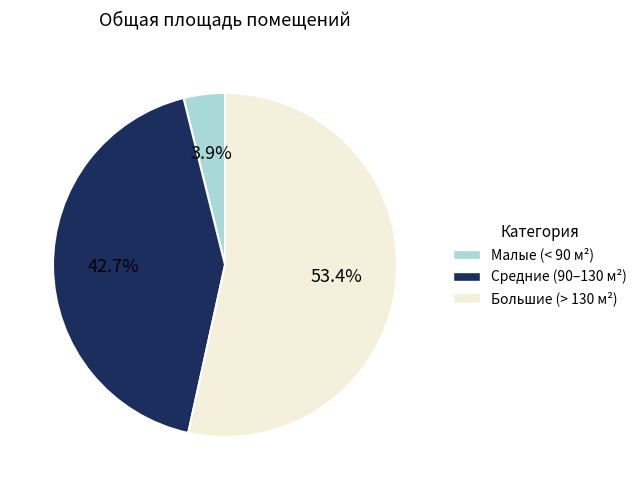

Between Малые (< 90 м²) and Средние (90–130 м²), which is larger?

Средние (90–130 м²)